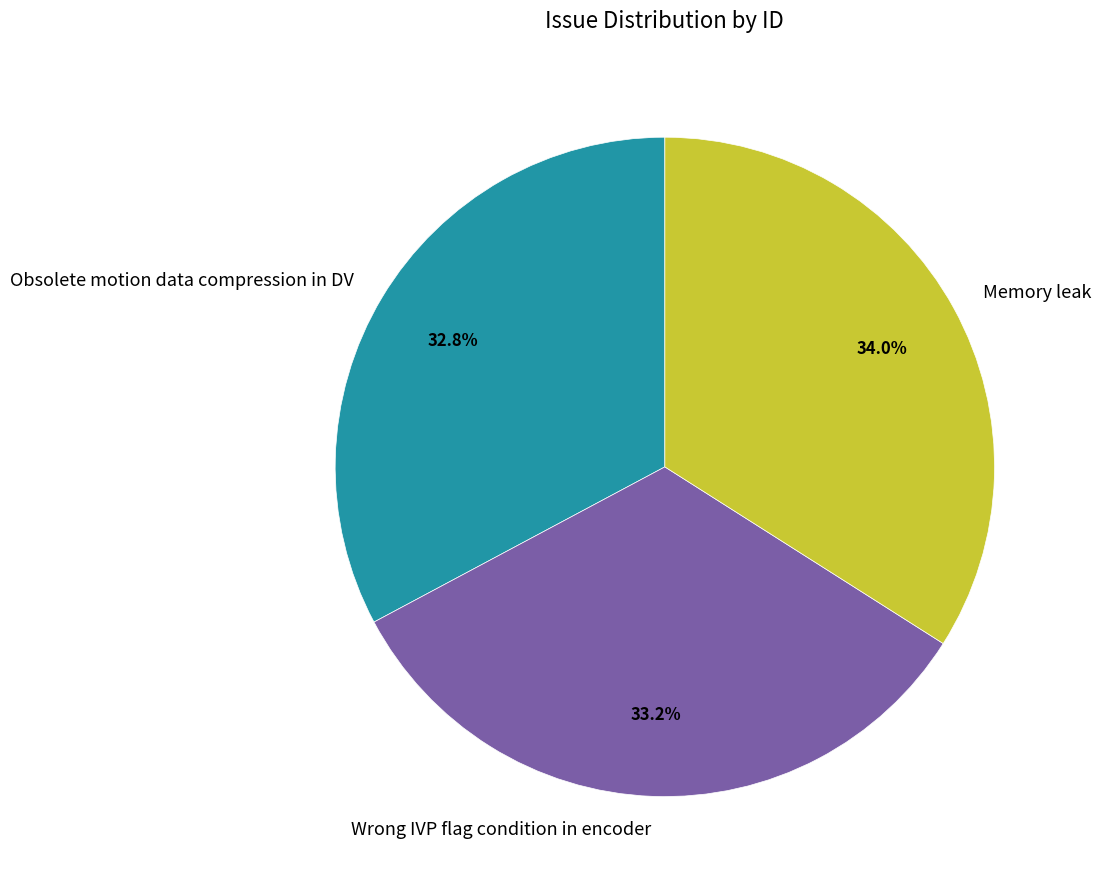

To the nearest percent, what is the average slice percentage?

33%